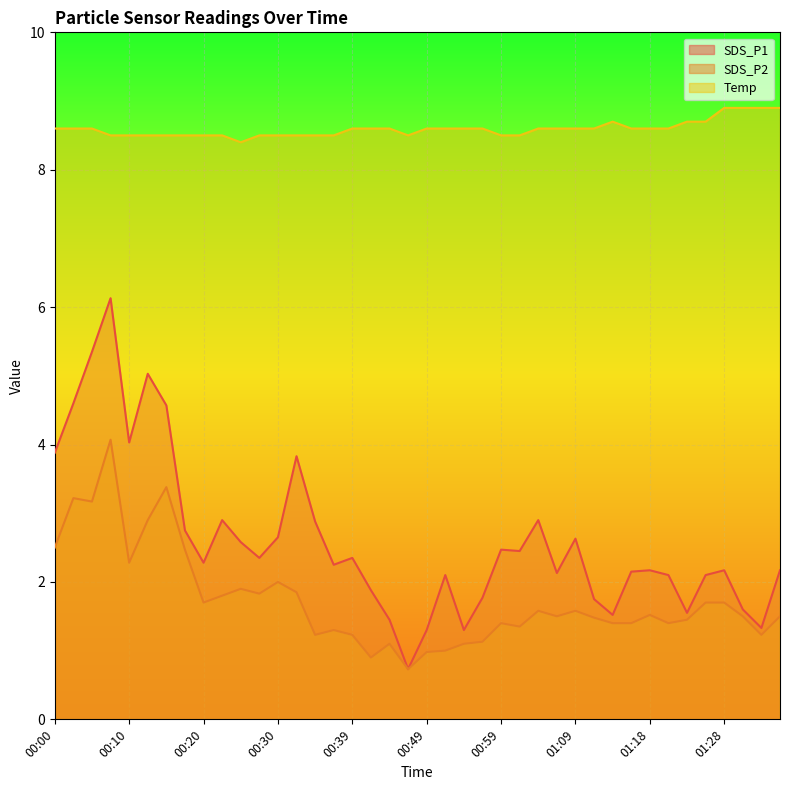

What are all the series names shown in the legend?

SDS_P1, SDS_P2, Temp